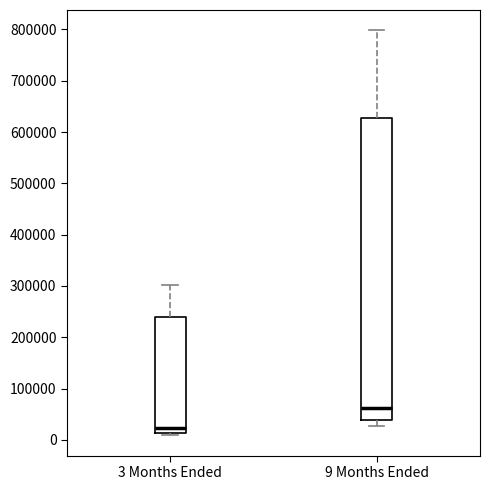

Which box is the tallest, from its lower edge to its upper edge?

9 Months Ended